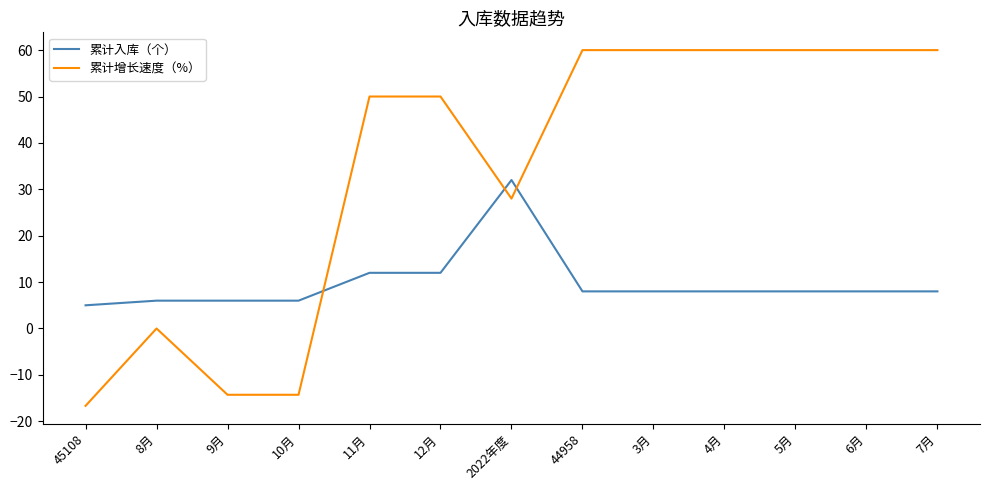

At which label does 累计增长速度（%） reach its minimum?

45108